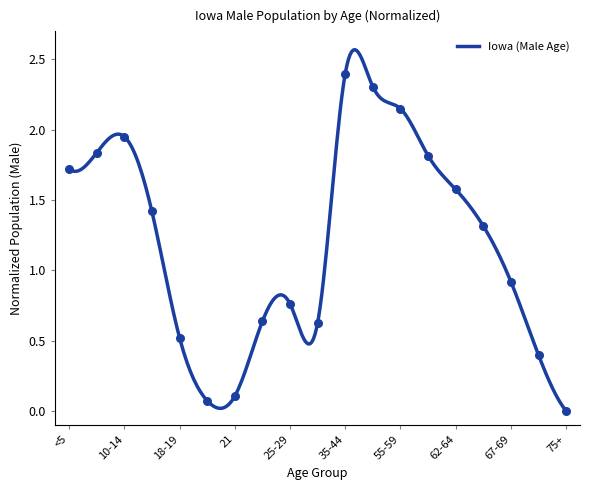

What is the change in value from <5 to 55-59?

+0.4